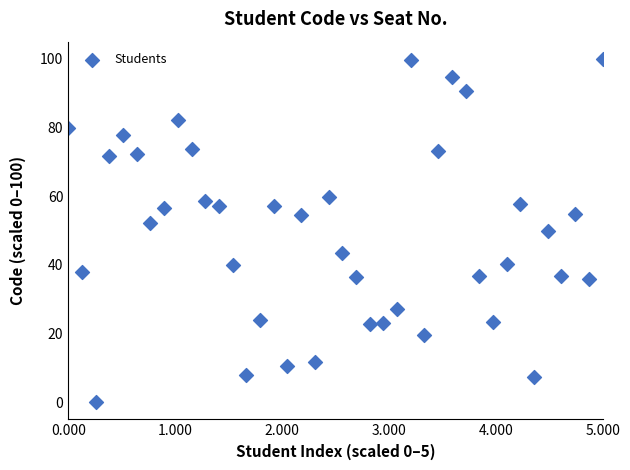

What is the range of Y values (max minus min)?

100.0